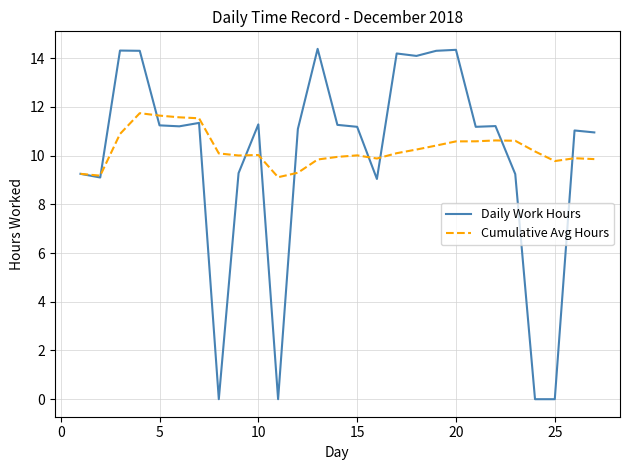

Which series has the widest spread of values?

Daily Work Hours